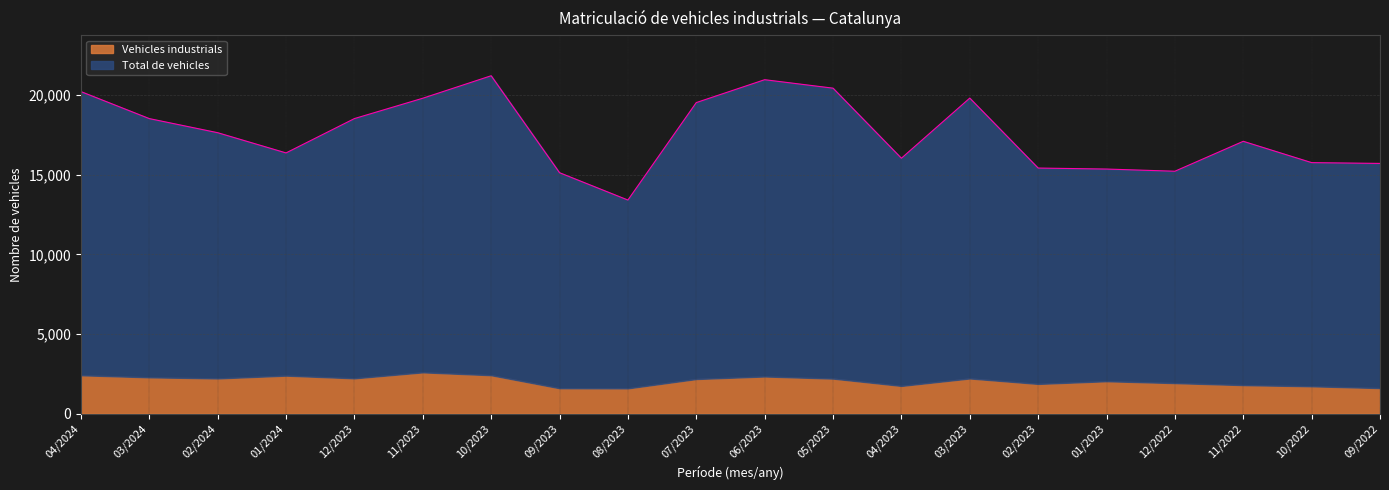

Reading left to right, extract all data points from this chart.

04/2024=20217	03/2024=18522	02/2024=17637	01/2024=16368	12/2023=18523	11/2023=19800	10/2023=21211	09/2023=15126	08/2023=13411	07/2023=19527	06/2023=20963	05/2023=20432	04/2023=16035	03/2023=19809	02/2023=15418	01/2023=15356	12/2022=15219	11/2022=17097	10/2022=15759	09/2022=15709